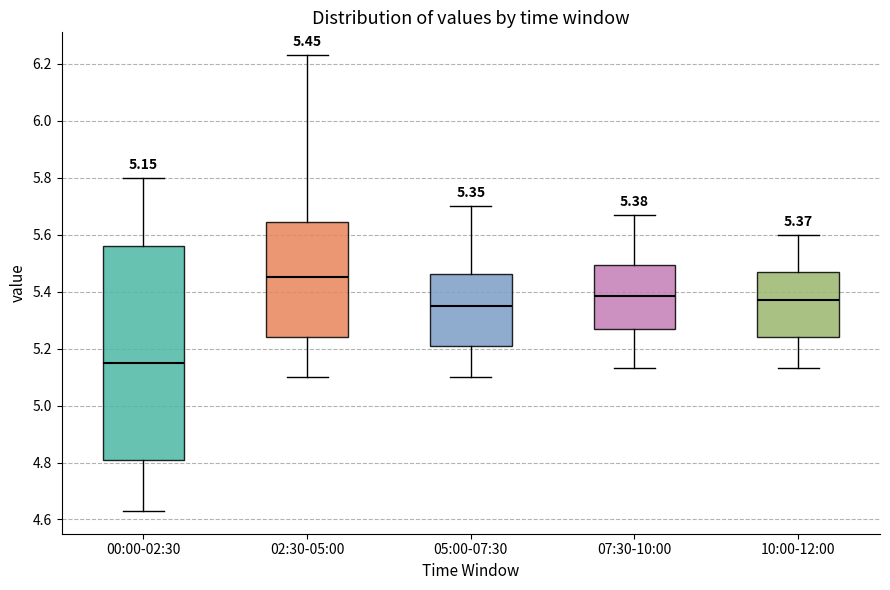

Which box is the tallest, from its lower edge to its upper edge?

00:00-02:30